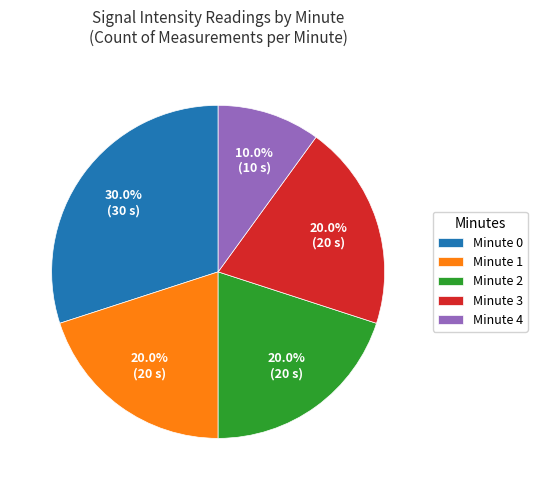

What is the smallest slice in the pie chart?

Minute 4